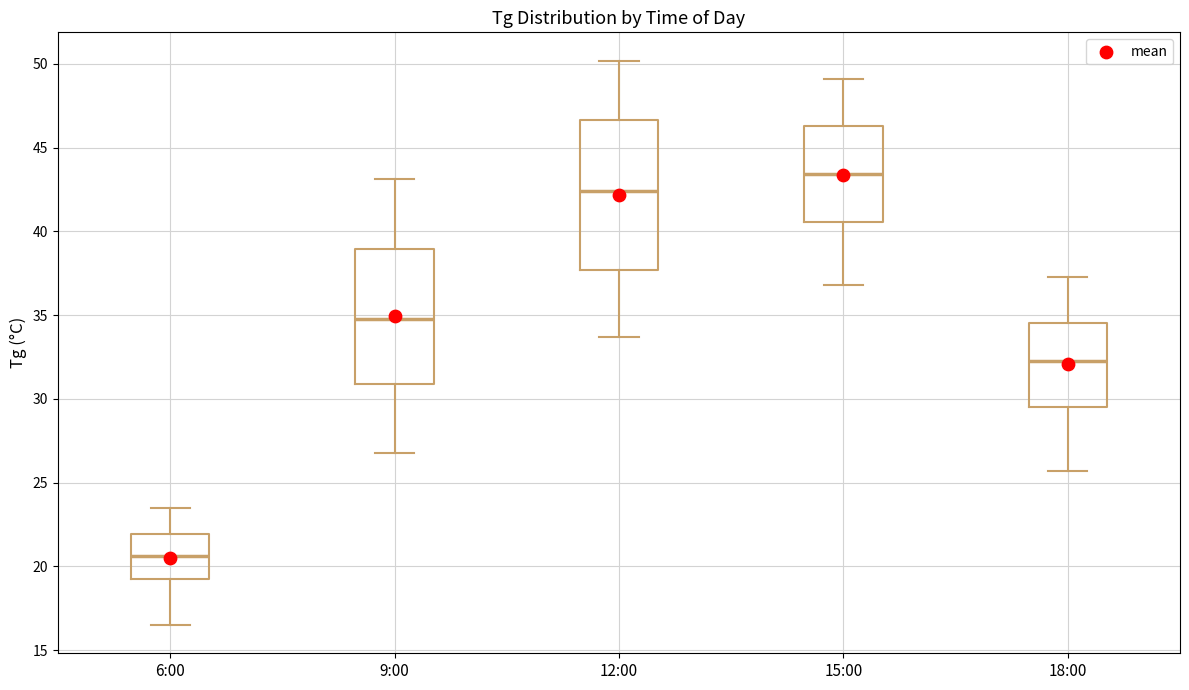

Comparing the boxes themselves (not the whiskers), which one is the tallest?

12:00